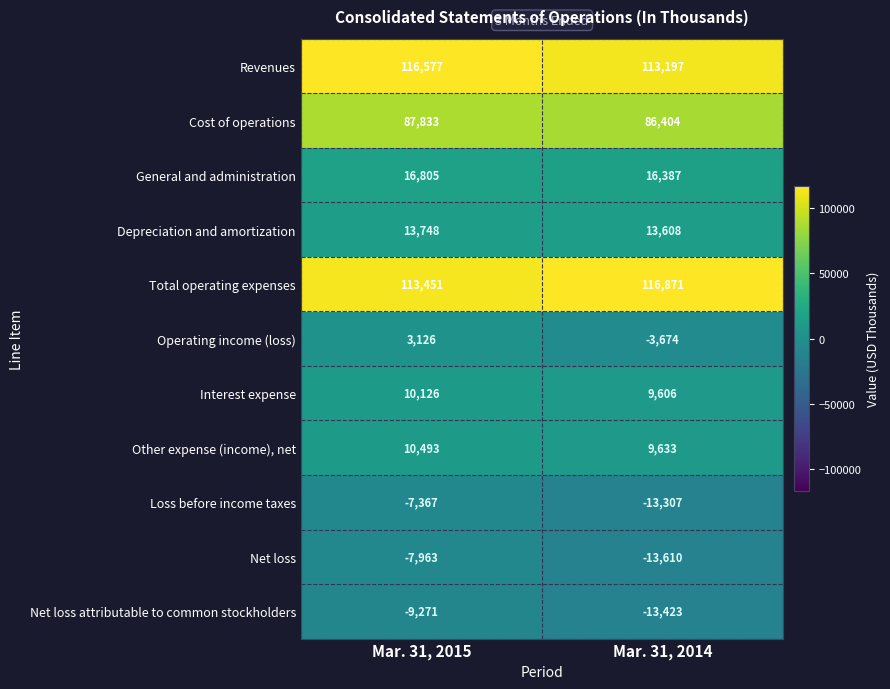

Reading left to right, list all the values displayed in this chart.

Revenues: Mar. 31, 2015=116577	Mar. 31, 2014=113197
Cost of operations: Mar. 31, 2015=87833	Mar. 31, 2014=86404
General and administration: Mar. 31, 2015=16805	Mar. 31, 2014=16387
Depreciation and amortization: Mar. 31, 2015=13748	Mar. 31, 2014=13608
Total operating expenses: Mar. 31, 2015=113451	Mar. 31, 2014=116871
Operating income (loss): Mar. 31, 2015=3126	Mar. 31, 2014=-3674
Interest expense: Mar. 31, 2015=10126	Mar. 31, 2014=9606
Other expense (income), net: Mar. 31, 2015=10493	Mar. 31, 2014=9633
Loss before income taxes: Mar. 31, 2015=-7367	Mar. 31, 2014=-13307
Net loss: Mar. 31, 2015=-7963	Mar. 31, 2014=-13610
Net loss attributable to common stockholders: Mar. 31, 2015=-9271	Mar. 31, 2014=-13423